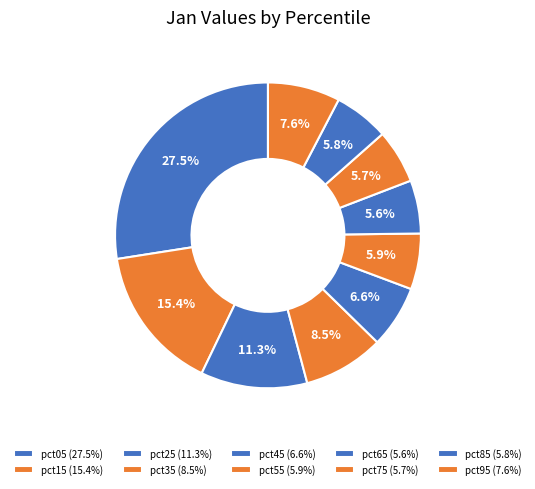

Is pct55 the majority of the pie?

No